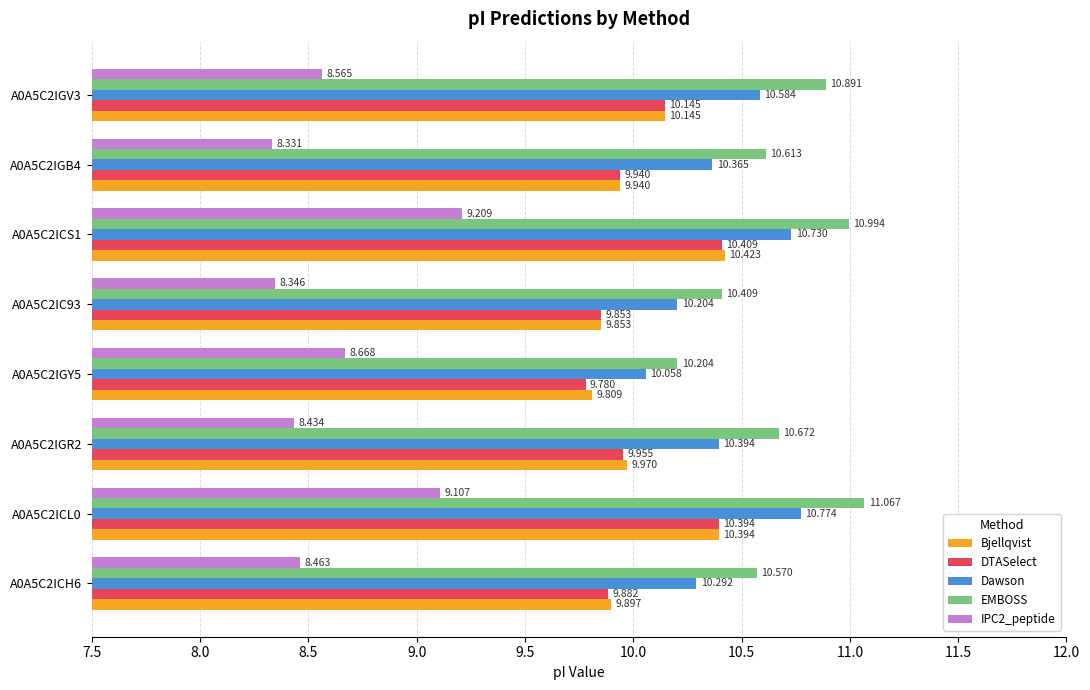

List the labels in order of IPC2_peptide value, smallest first.

A0A5C2IGB4, A0A5C2IC93, A0A5C2IGR2, A0A5C2ICH6, A0A5C2IGV3, A0A5C2IGY5, A0A5C2ICL0, A0A5C2ICS1